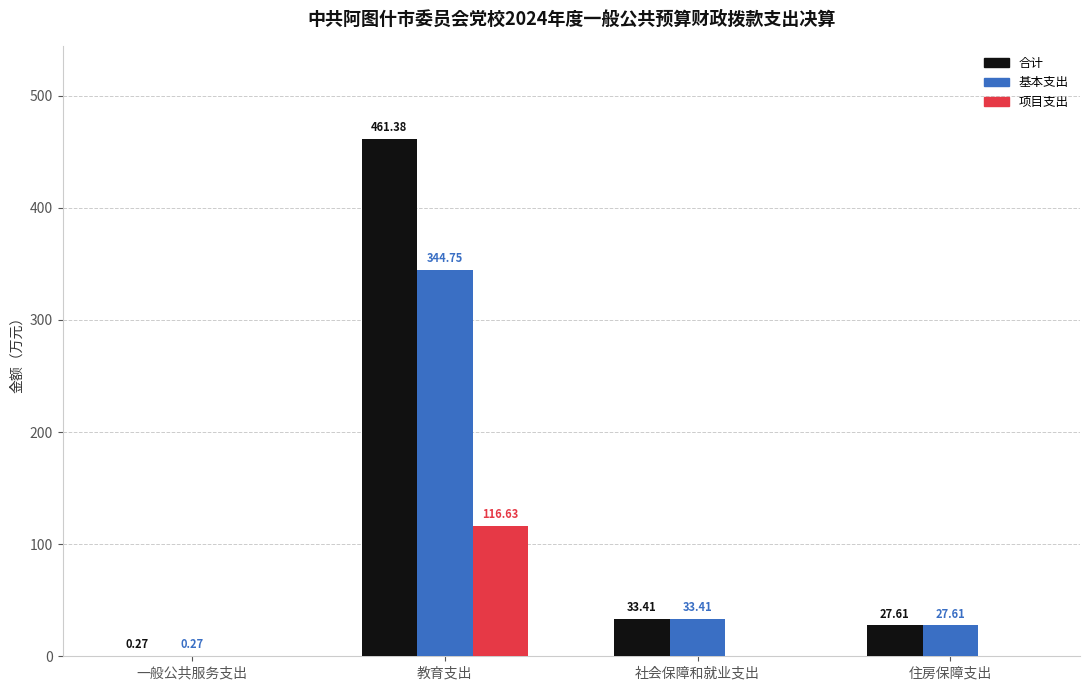

Which series changed the most between 教育支出 and 社会保障和就业支出?

合计